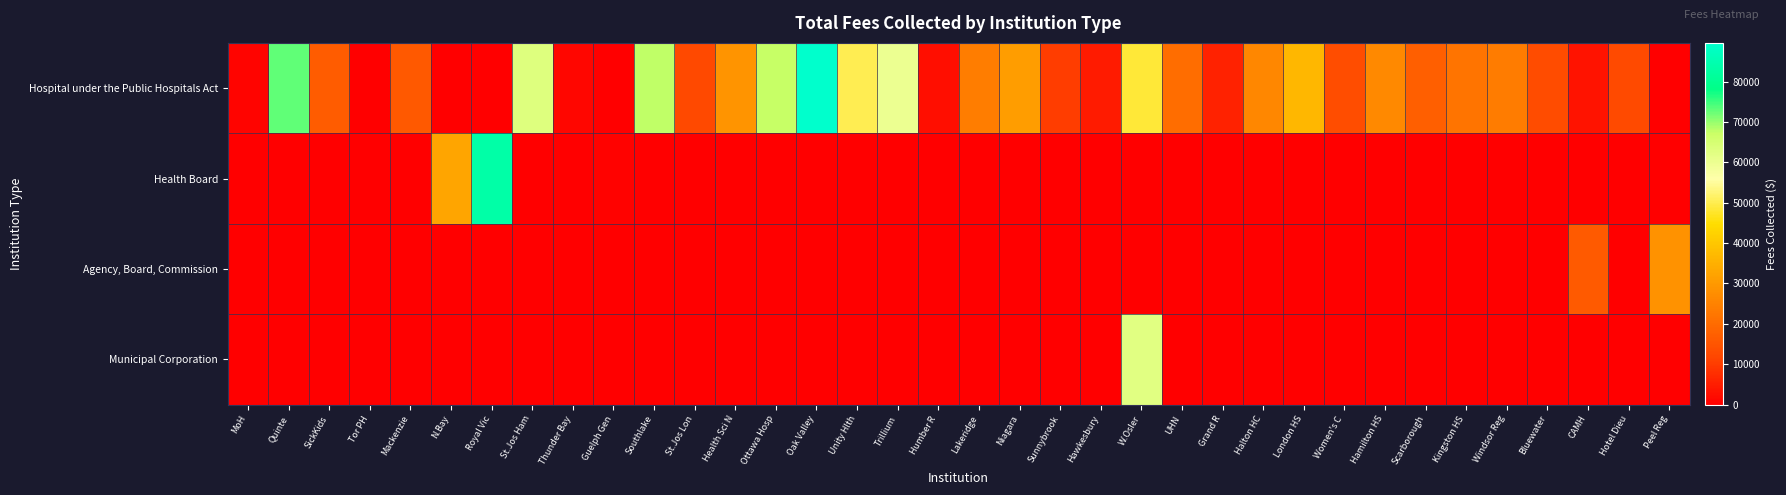

Count the number of data series in this chart.

4